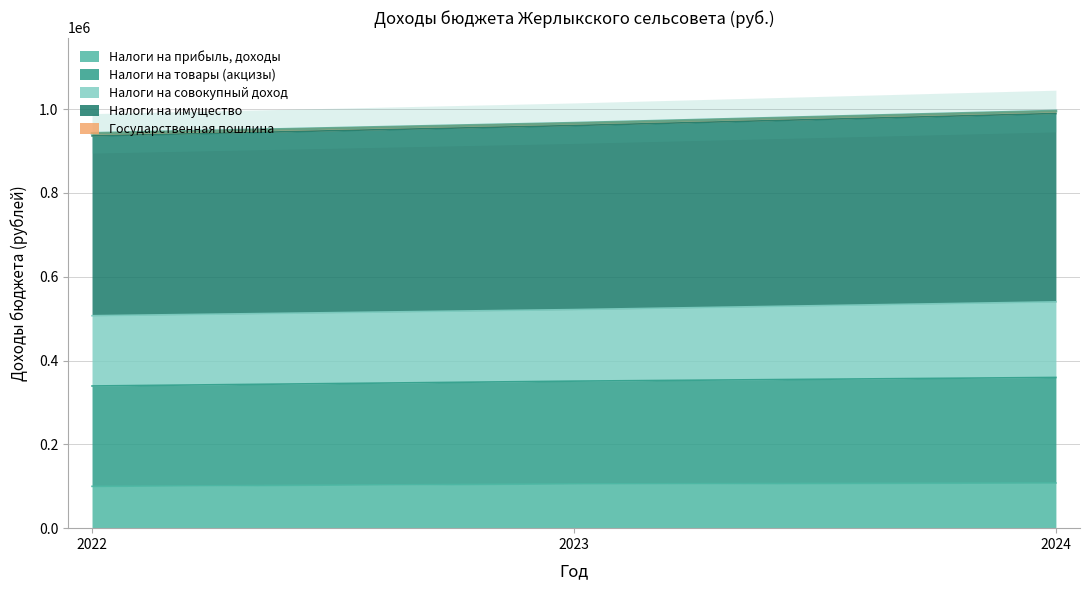

What is the lowest value of the Налоги на прибыль, доходы series?

99790